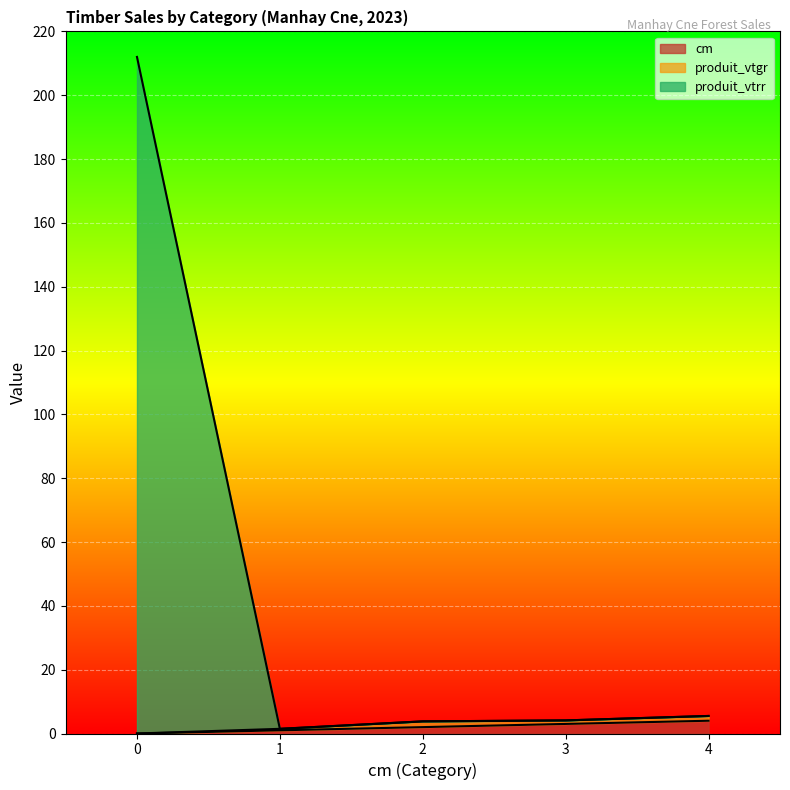

Does the chart display data point markers on the line(s)?

No